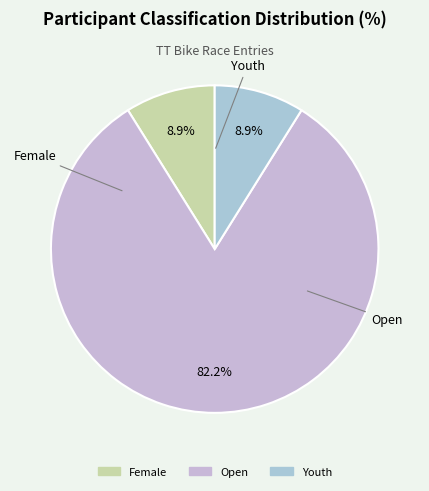

To the nearest percent, what portion does Open represent?

82%